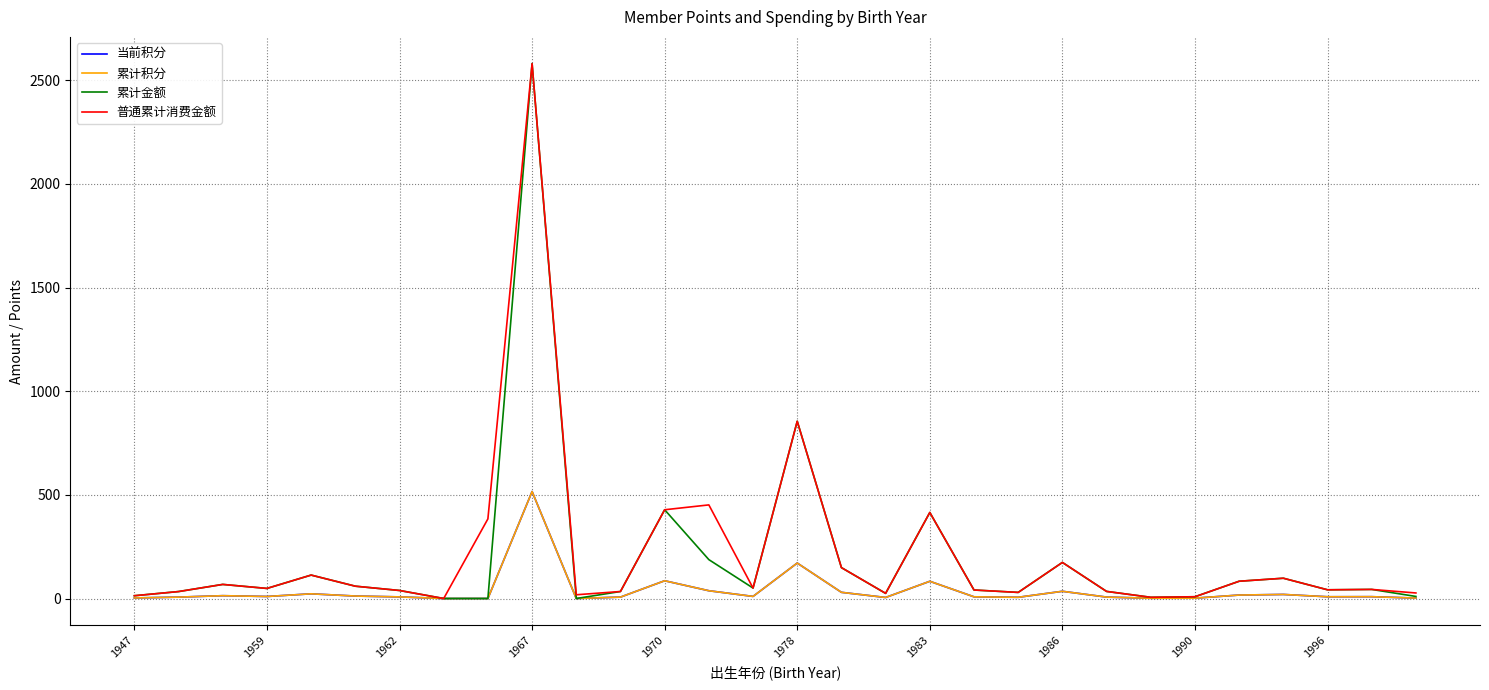

Is this an area chart (filled region under the line)?

No